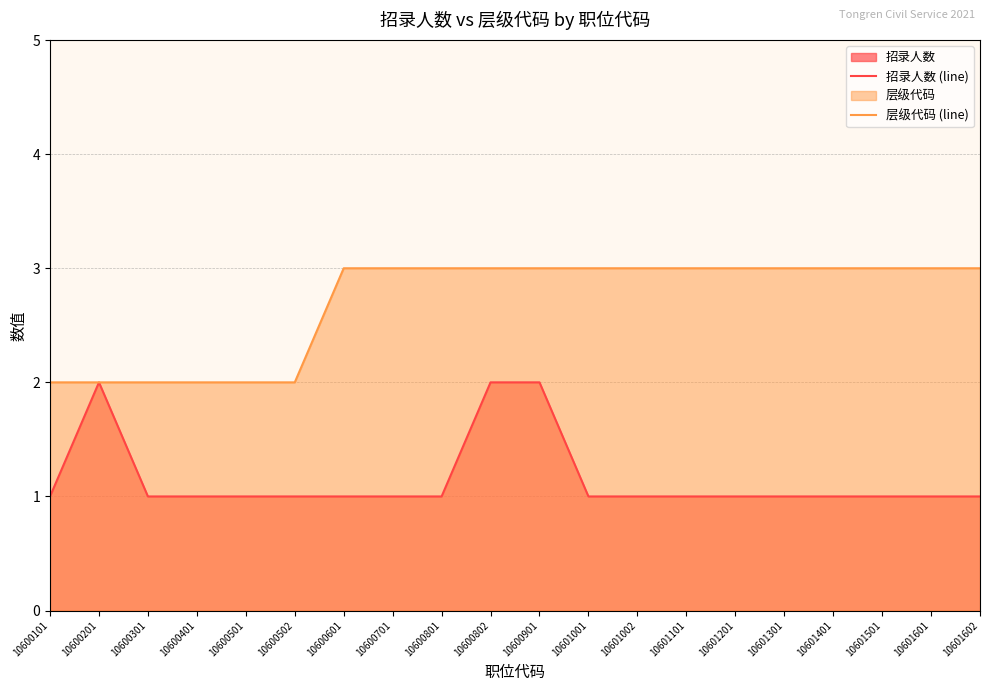

Reading left to right, what are all the values shown in this chart?

招录人数 (line): 1	2	1	1	1	1	1	1	1	2	2	1	1	1	1	1	1	1	1	1
层级代码 (line): 2	2	2	2	2	2	3	3	3	3	3	3	3	3	3	3	3	3	3	3